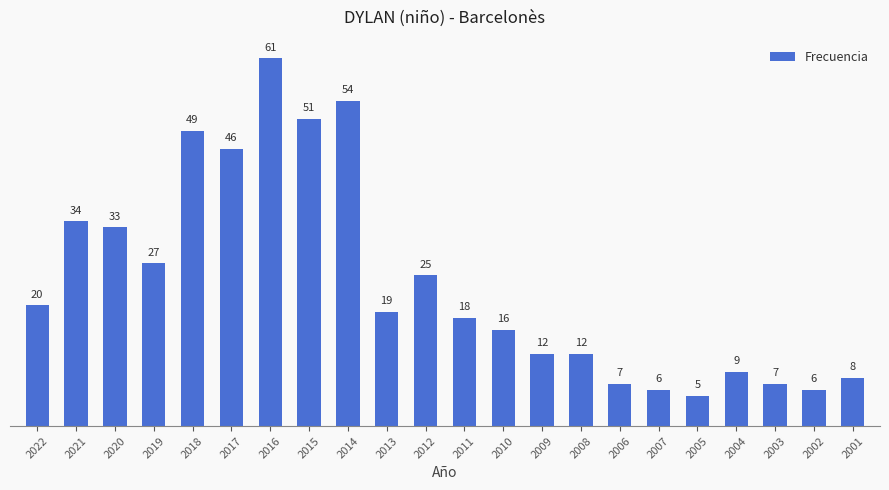

Reading left to right, extract all data points from this chart.

20	34	33	27	49	46	61	51	54	19	25	18	16	12	12	7	6	5	9	7	6	8